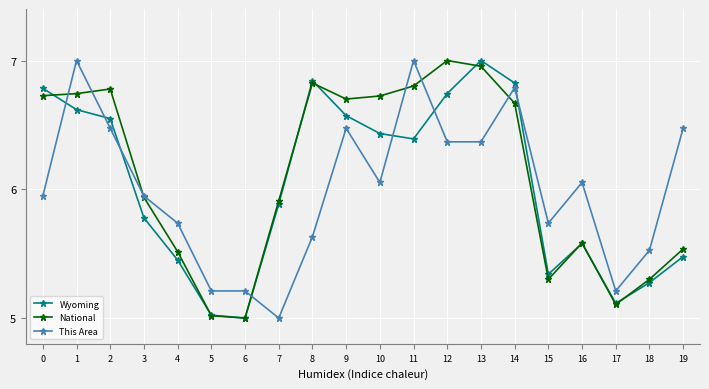

True or false: National has a value of 8.6 at 18.

False